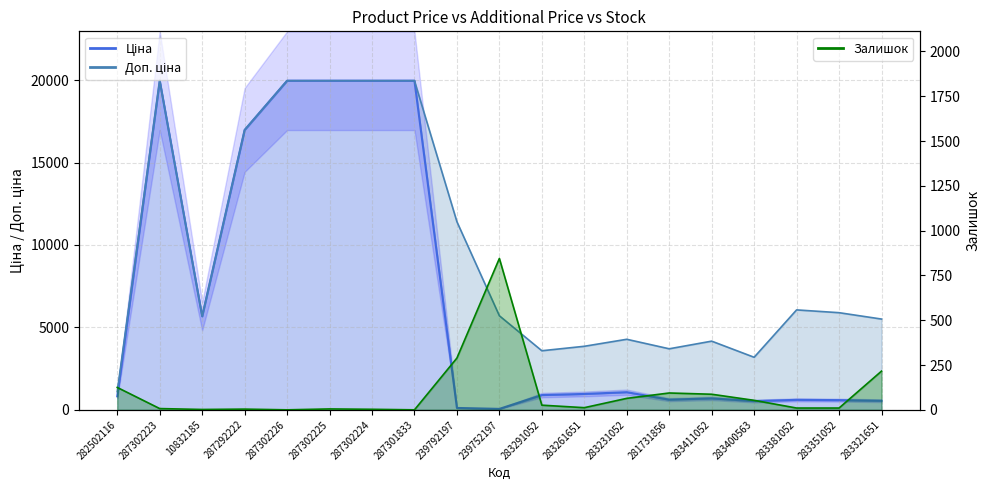

Which series has the largest total across all categories?

Доп. ціна